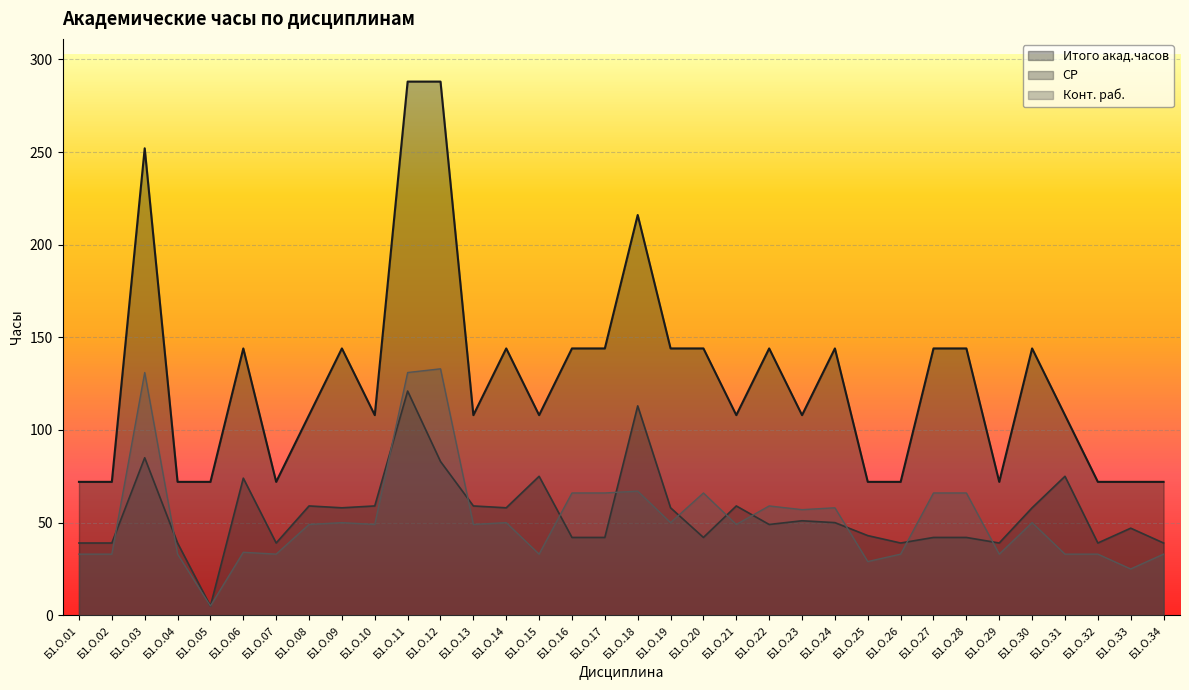

At which category does СР reach its first local valley?

Б1.О.05